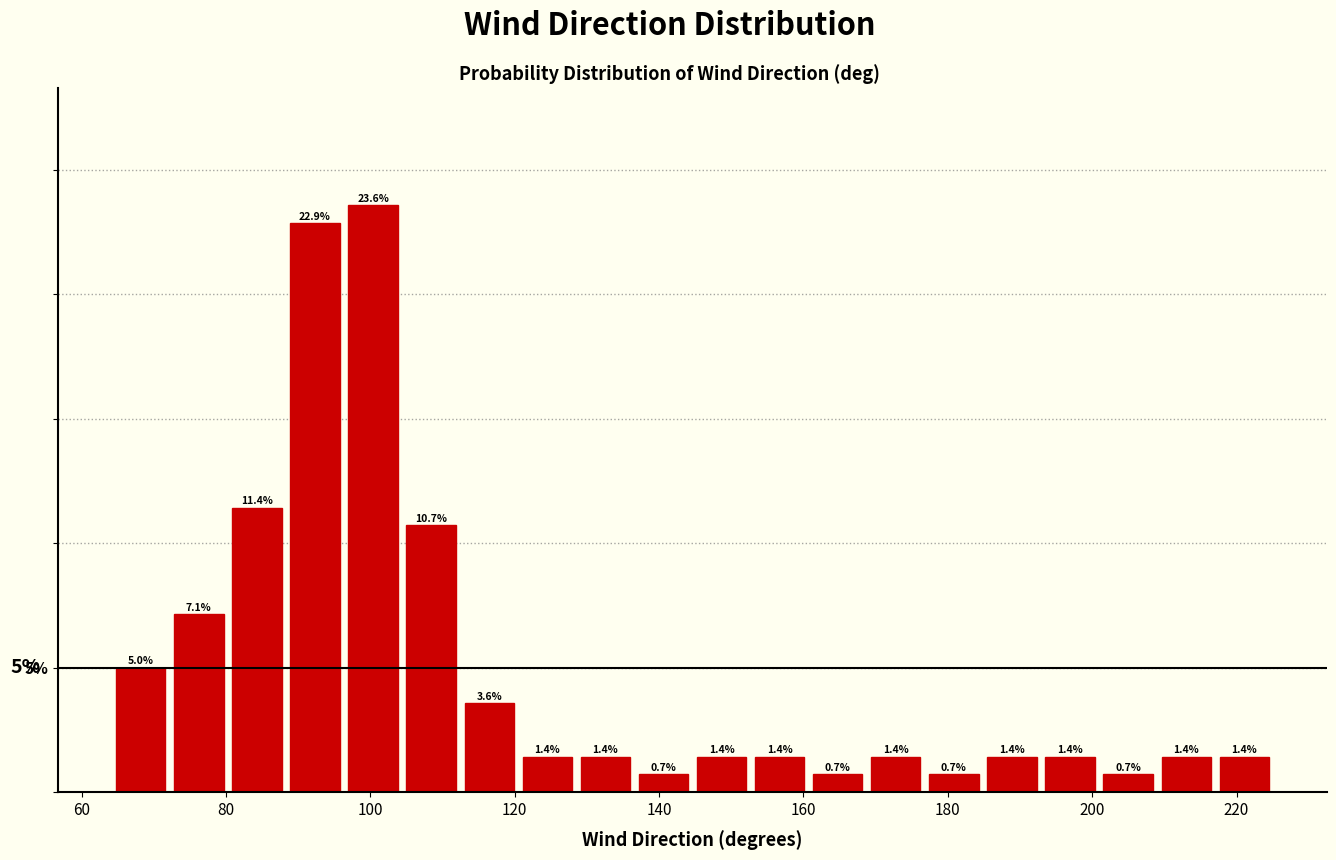

Over which range of the x-axis is the bar tallest?

96 to 104